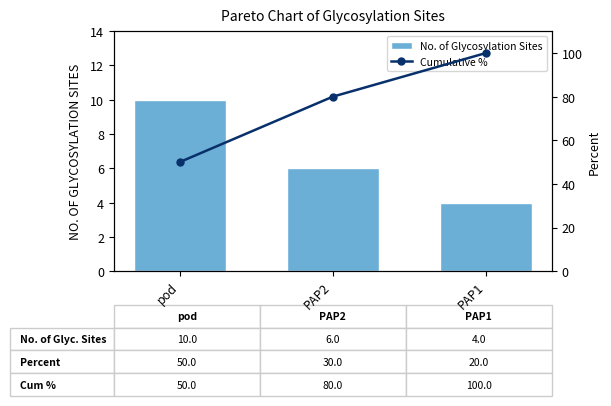

At how many categories does at least one series exceed 83?

1